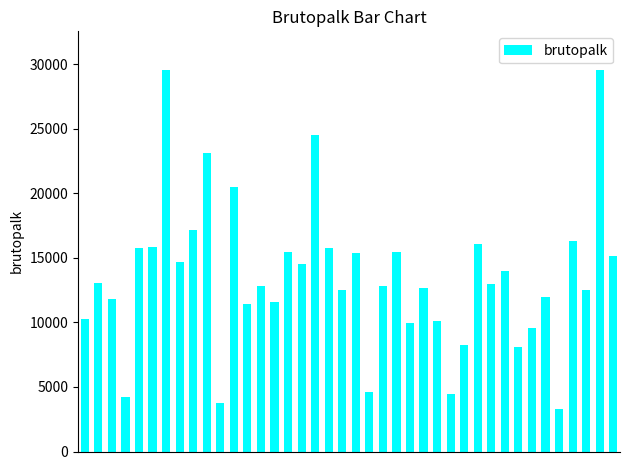

What is the difference between the maximum and minimum values?

26290